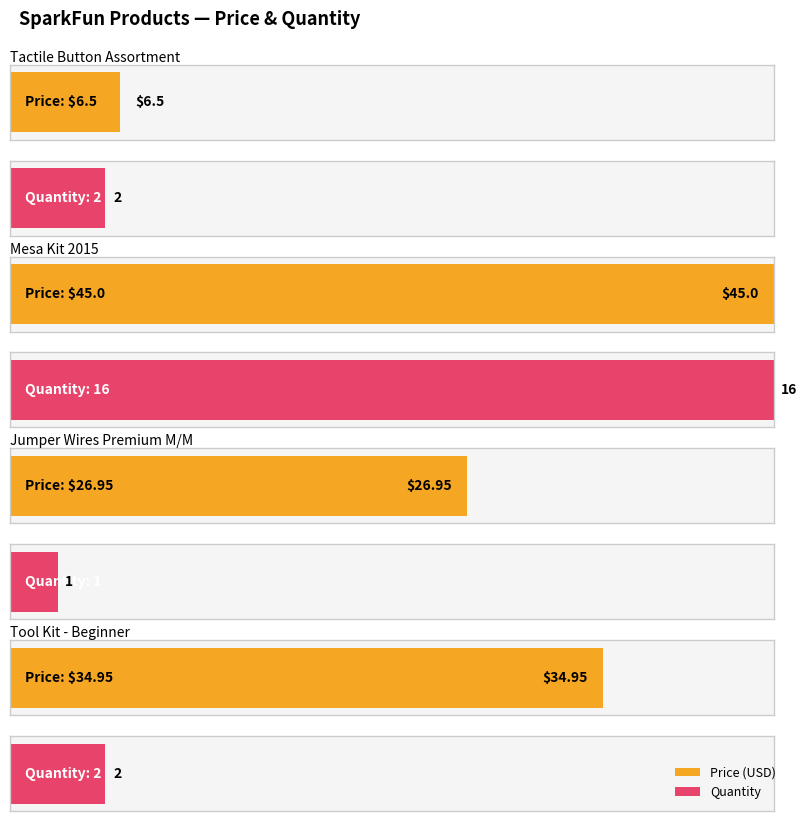

List the labels in order of value, smallest first.

Tactile Button Assortment, Jumper Wires Premium 6" M/M Pack of 100, Tool Kit - Beginner, Mesa Kit 2015